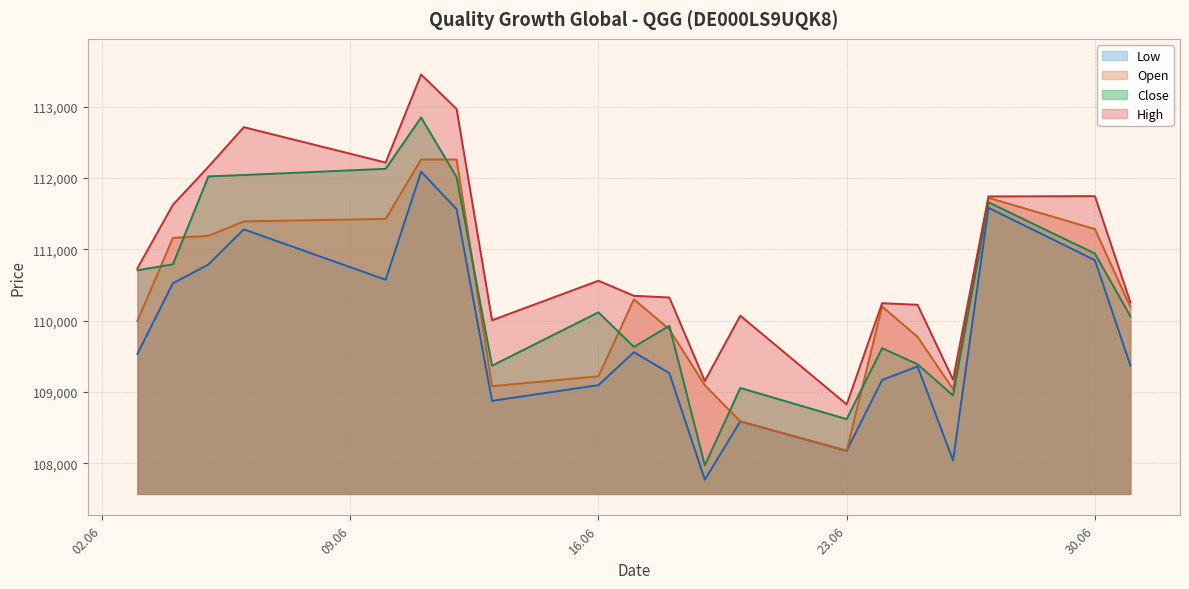

The value of Open at 10.06.2025 is 152126. True or false?

False